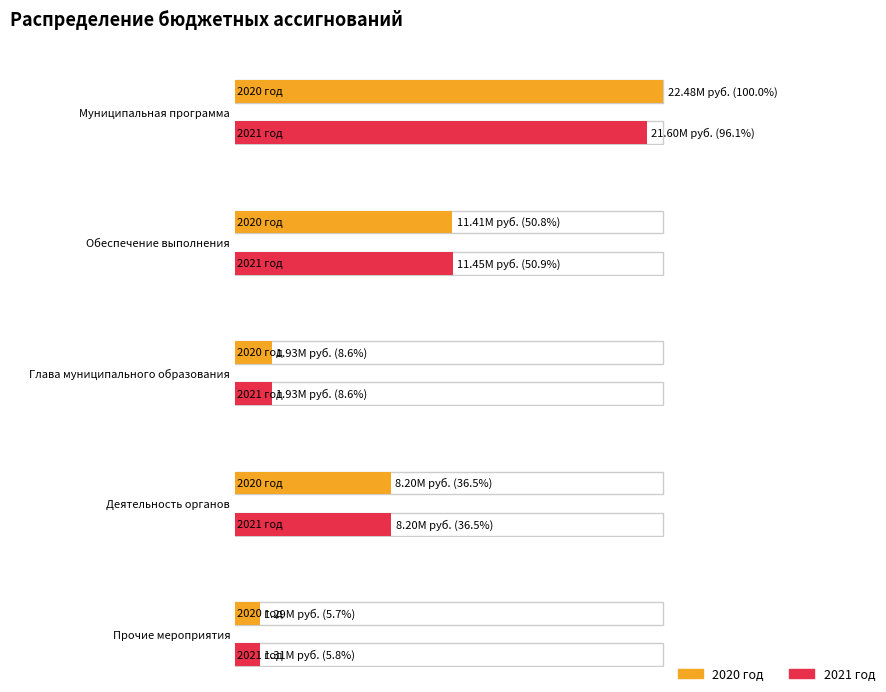

How many data points in 2020 год are less than 8198000?

2